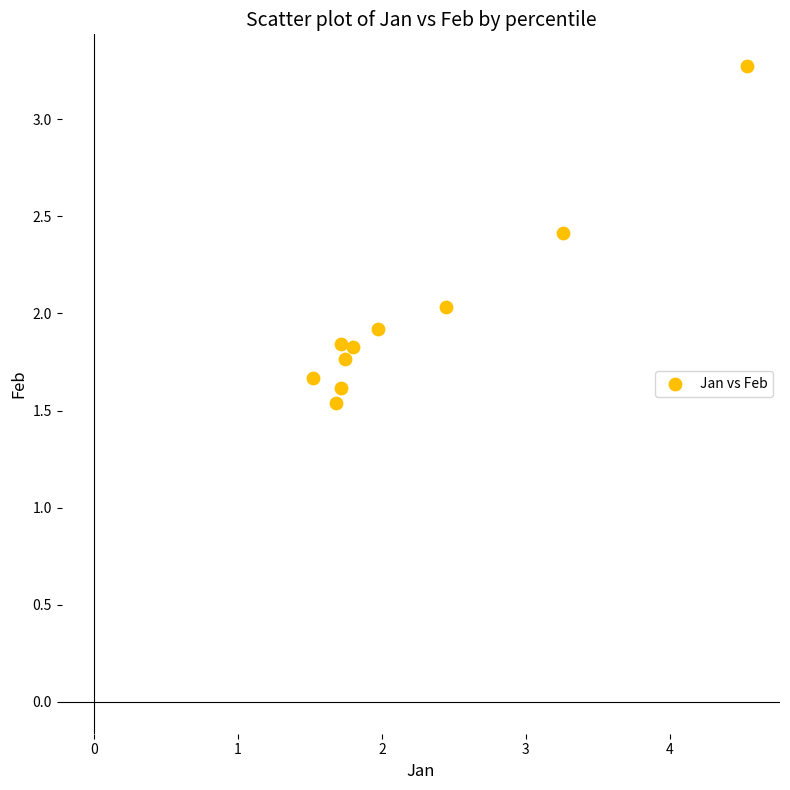

What is the average X value?

2.2